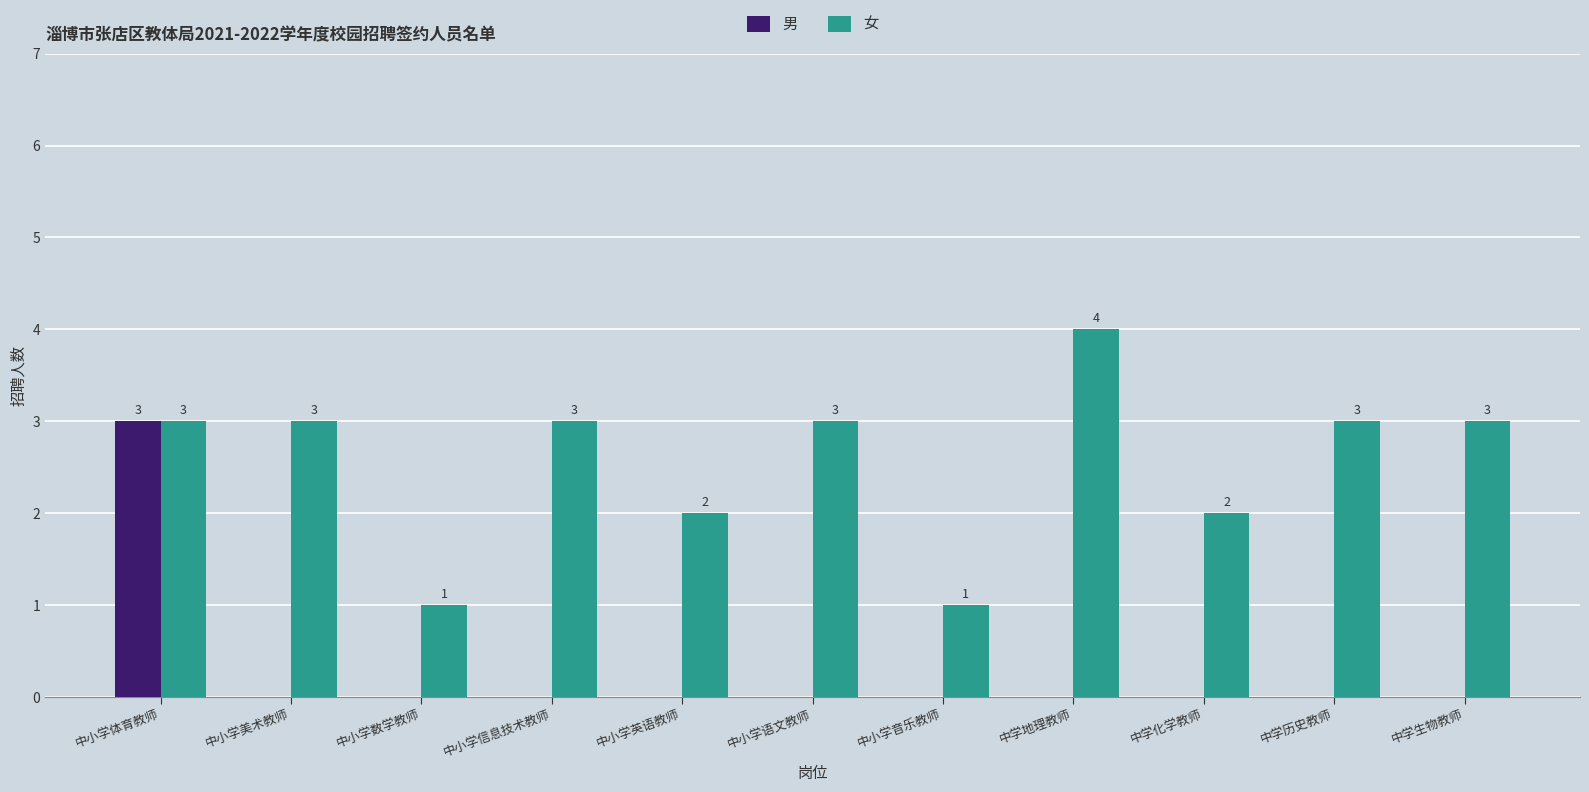

How many data points does each series have?

11